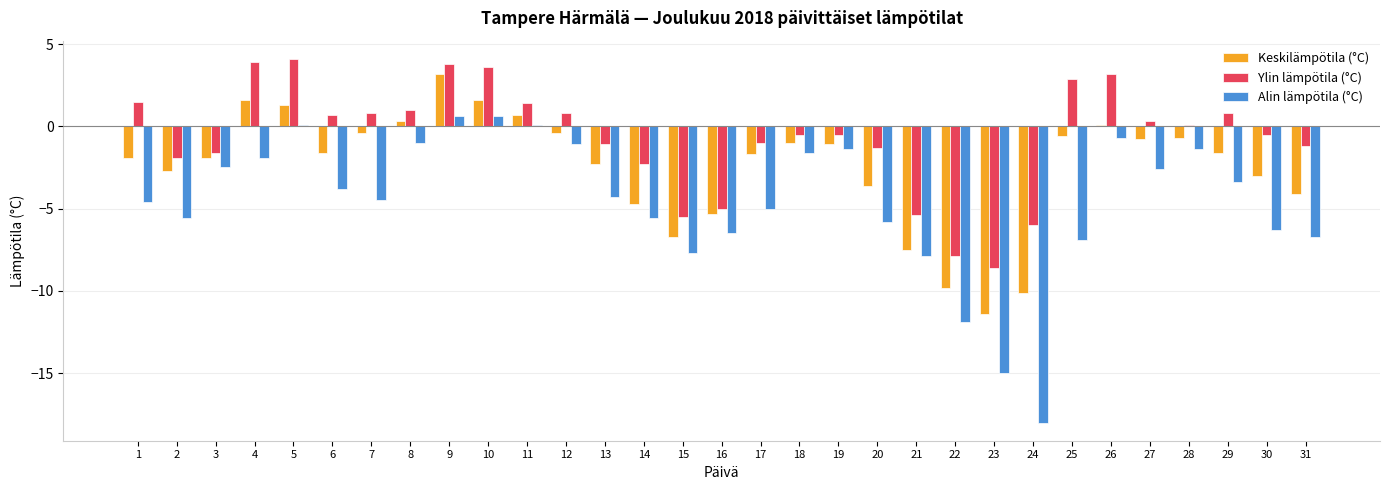

What is the greatest value displayed?

4.1